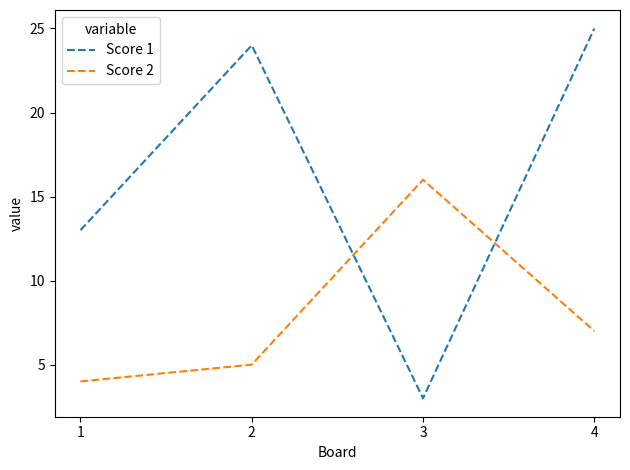

The value of Score 1 at 4 is 7. True or false?

False